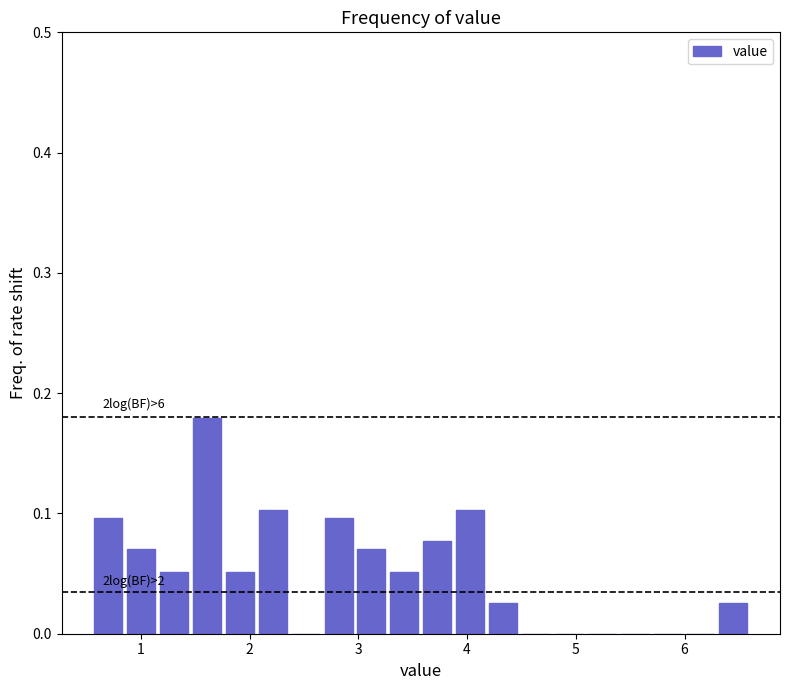

Around what value on the x-axis is the tallest bar? Give the approximate position of its centre, as read against the axis.

1.6